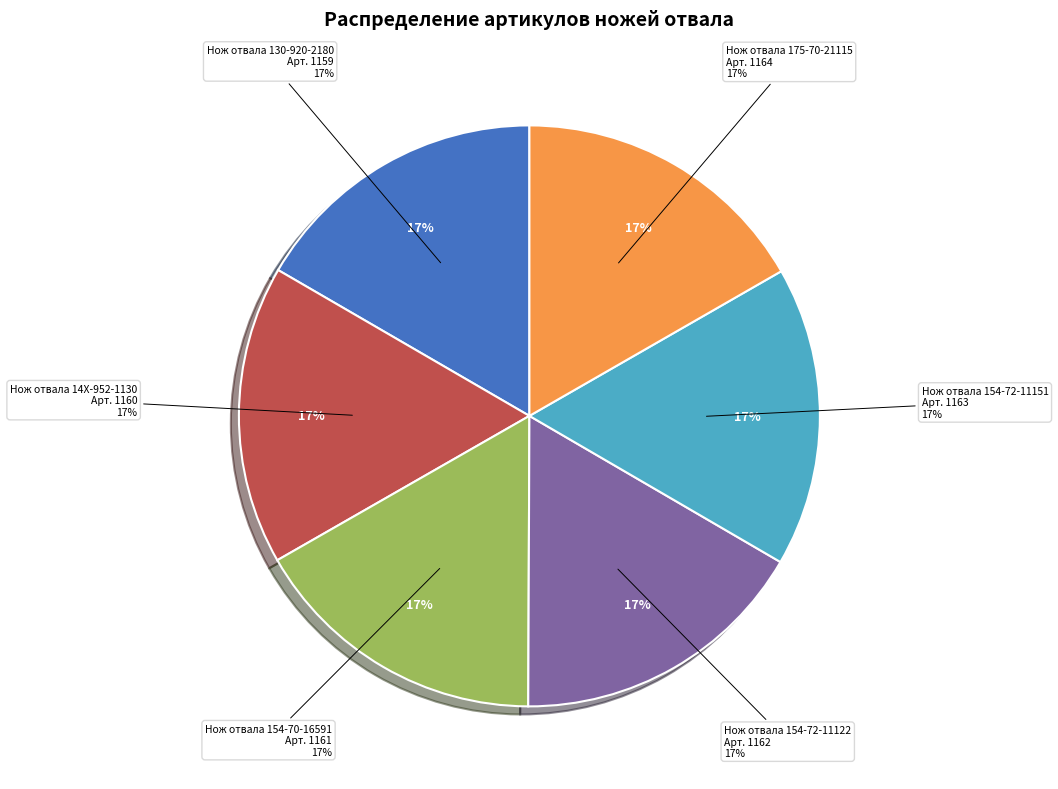

Does any single category account for the majority?

No